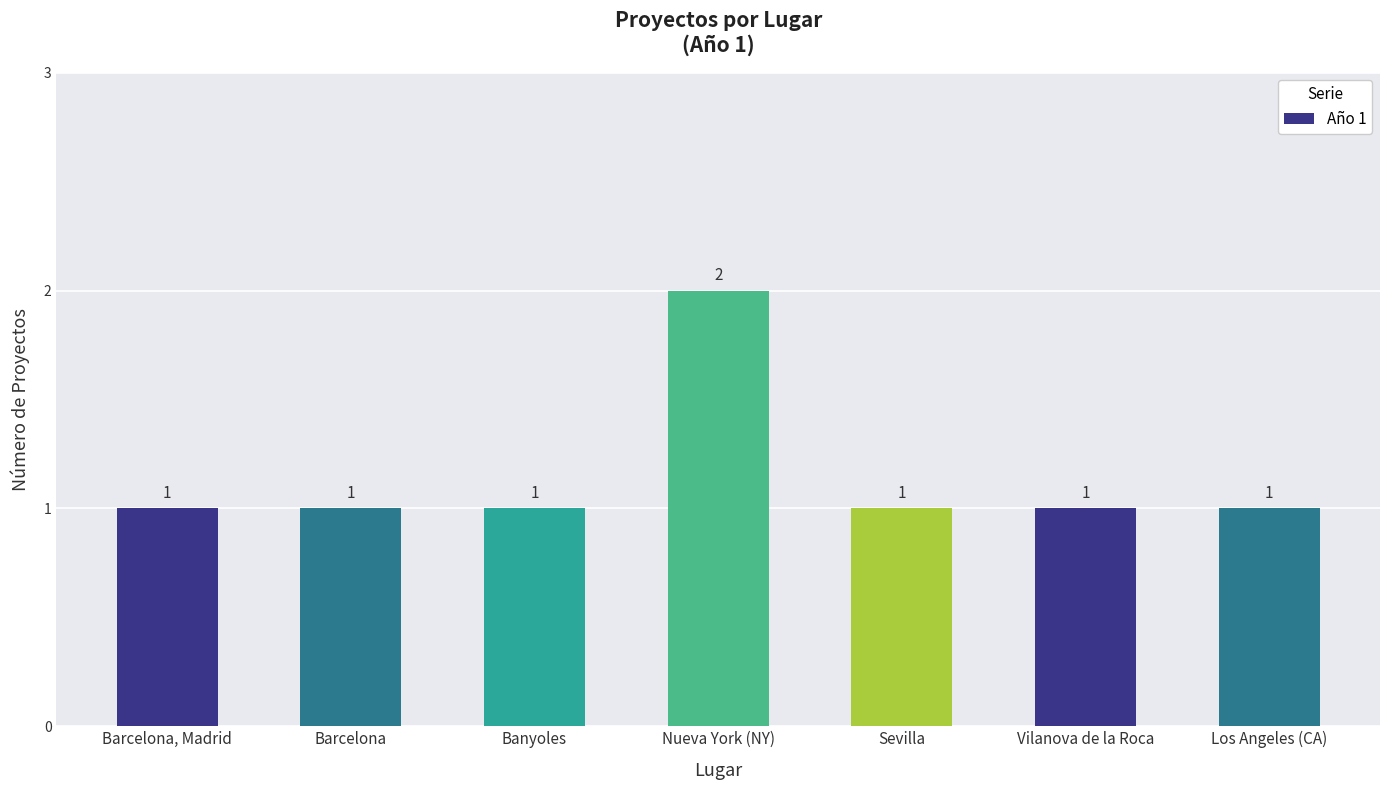

Which label corresponds to the largest value in the chart?

Nueva York (NY)